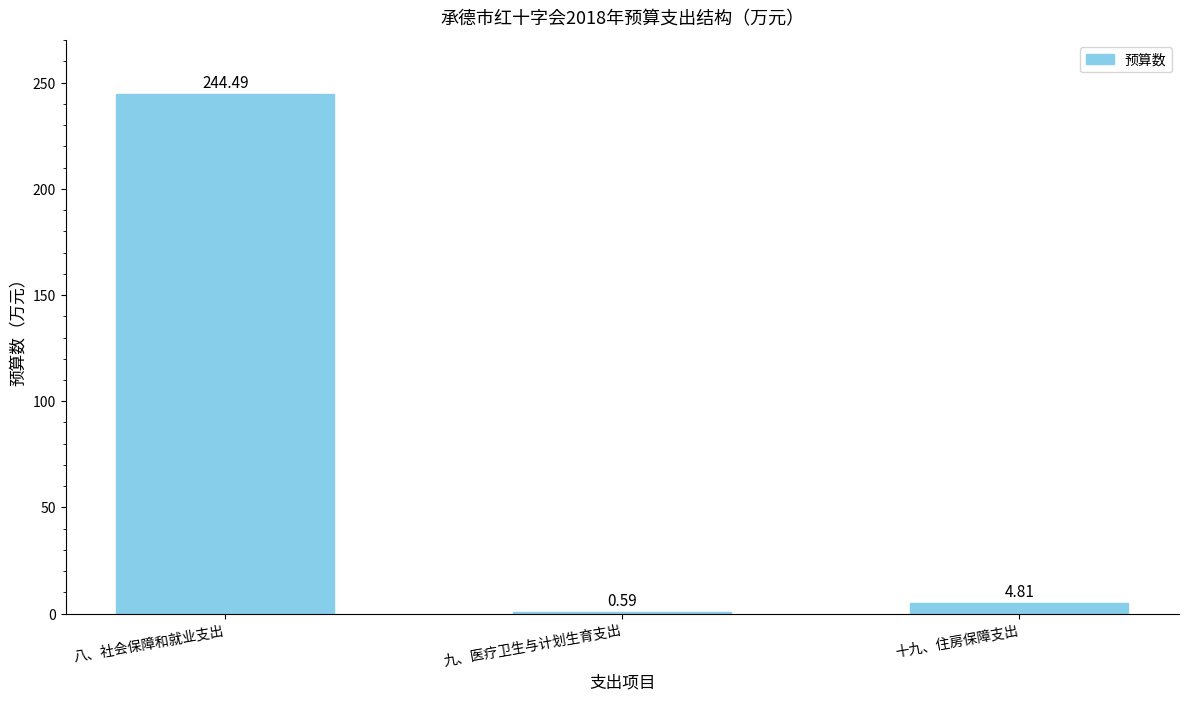

What is the sum of the values at 十九、住房保障支出 and 八、社会保障和就业支出?

249.3